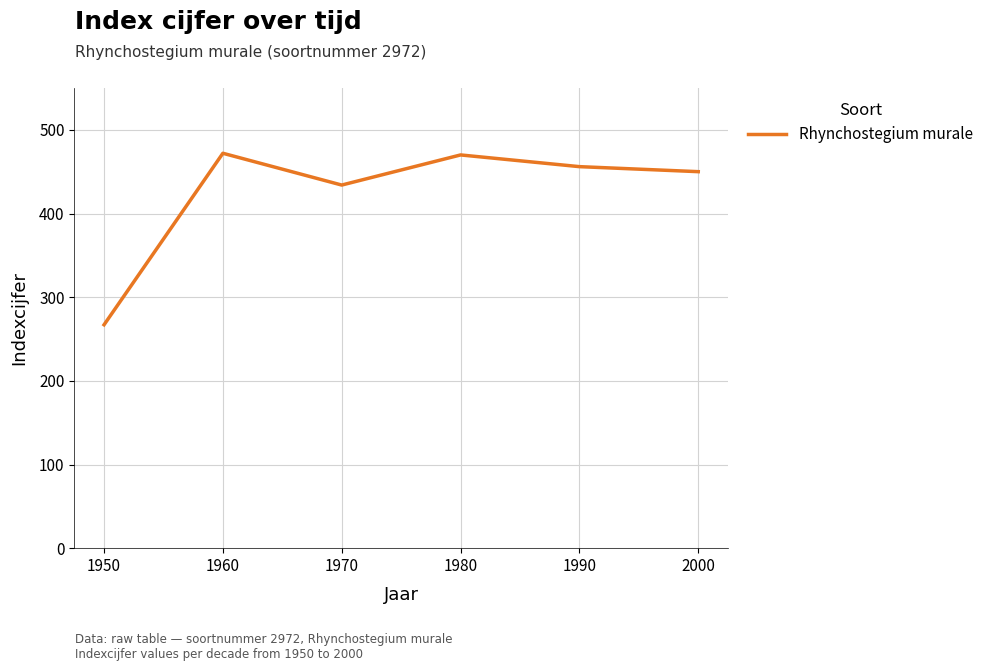

How many interior local valleys (lower than both neighbors) does the data have?

1